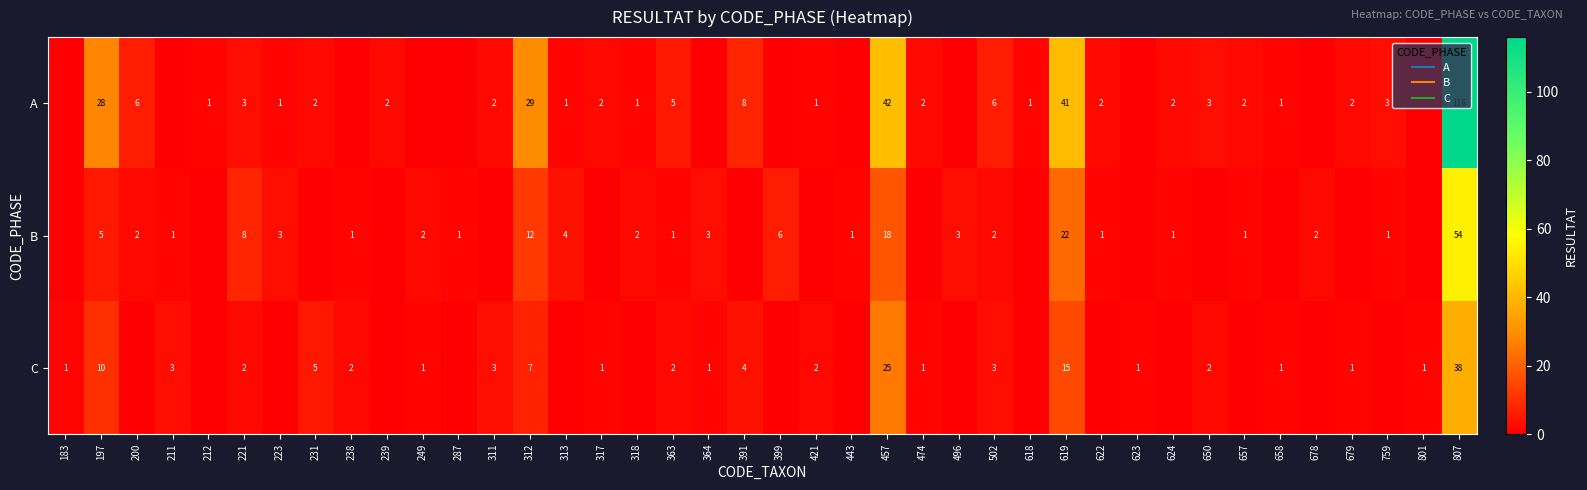

How many series are shown in this chart?

3